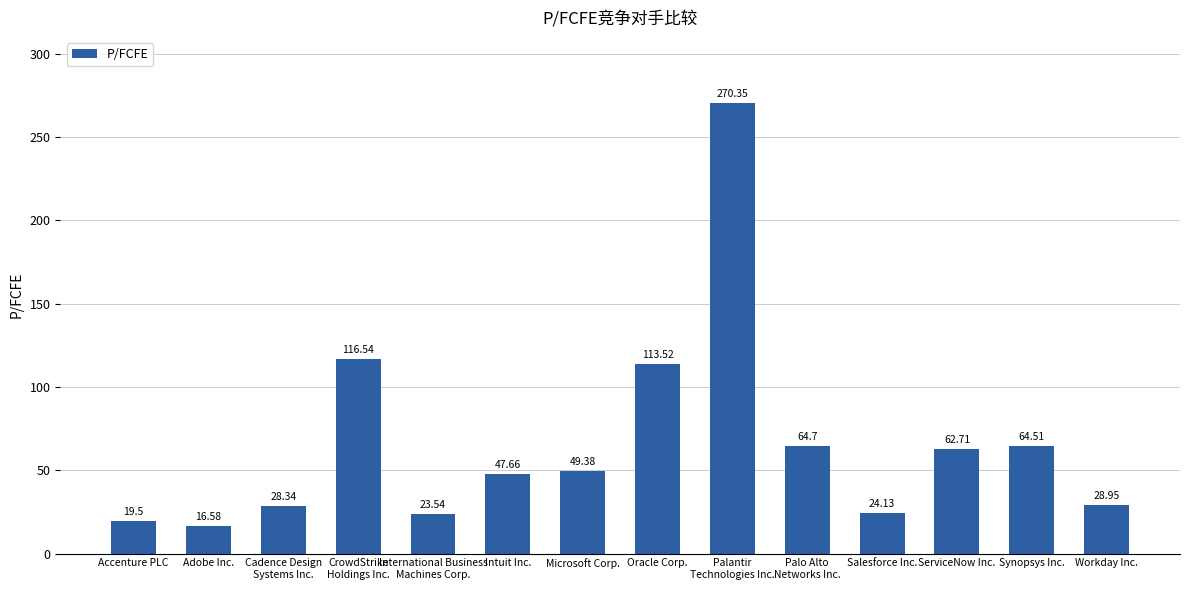

What position from the right is Palo Alto
Networks Inc.?

5